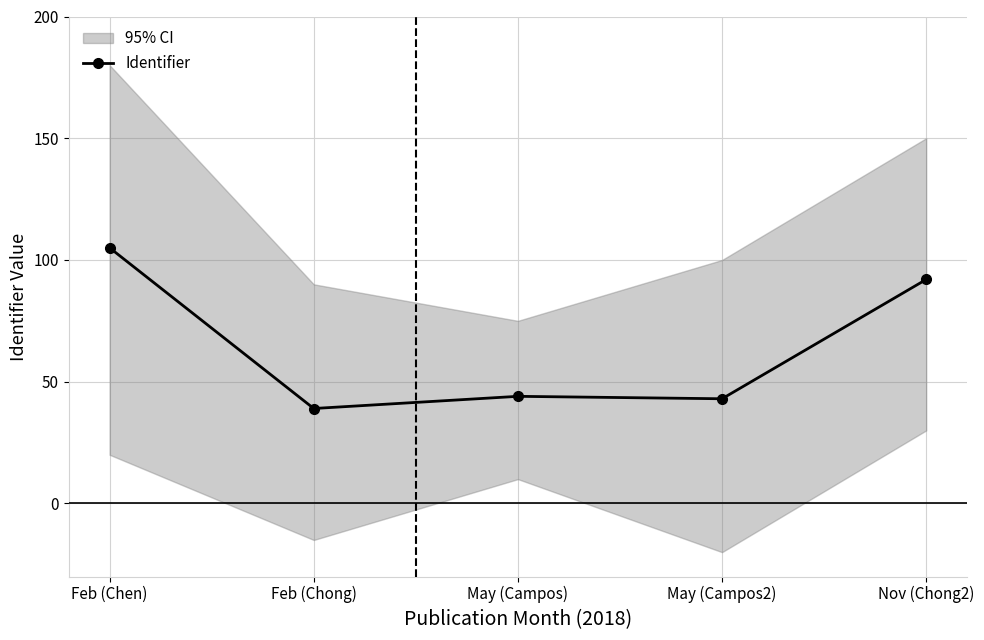

Rank the categories by value from lowest to highest.

Feb (Chong), May (Campos2), May (Campos), Nov (Chong2), Feb (Chen)